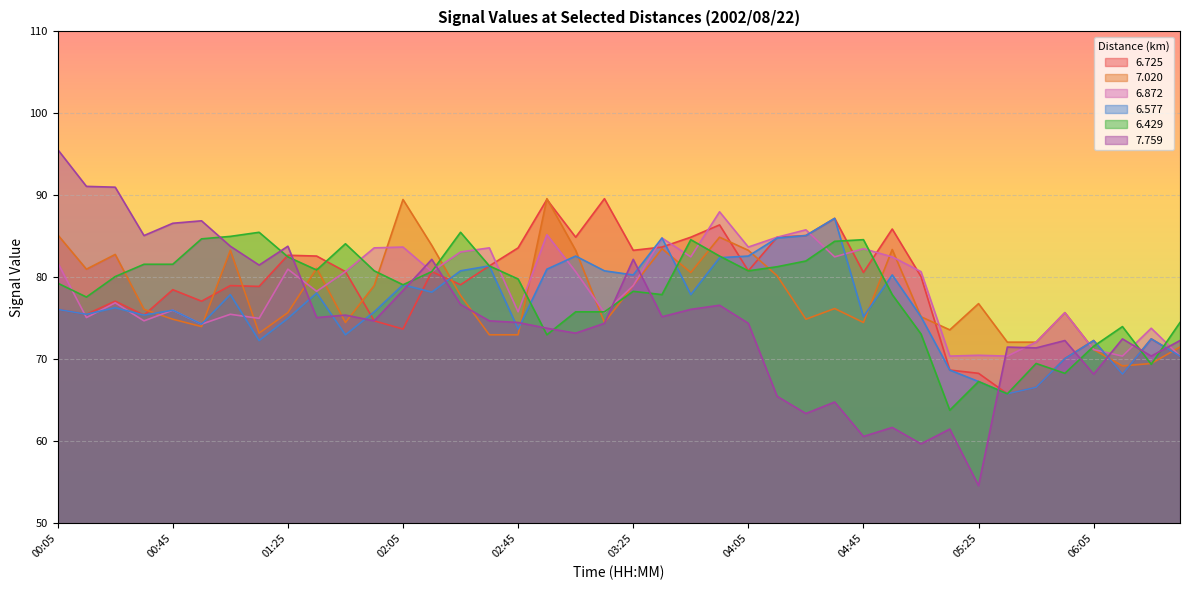

How many lines are shown in the chart?

6